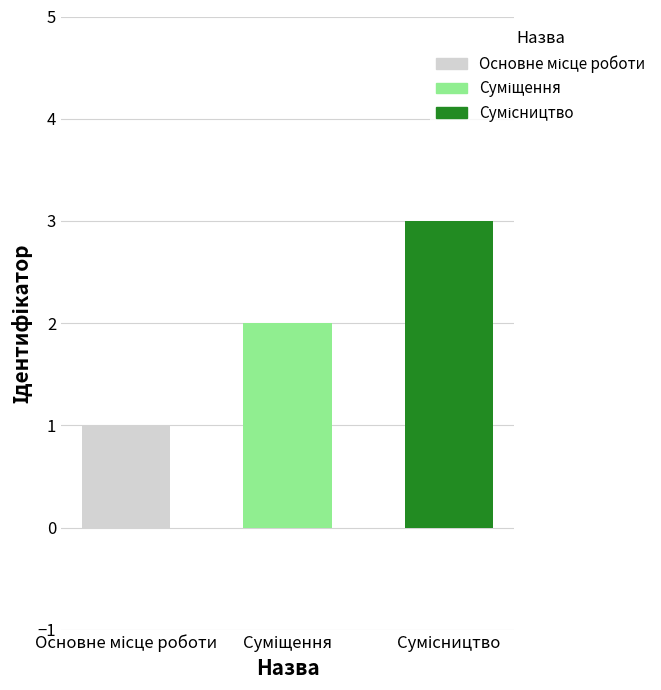

What is the maximum value shown in the chart?

3